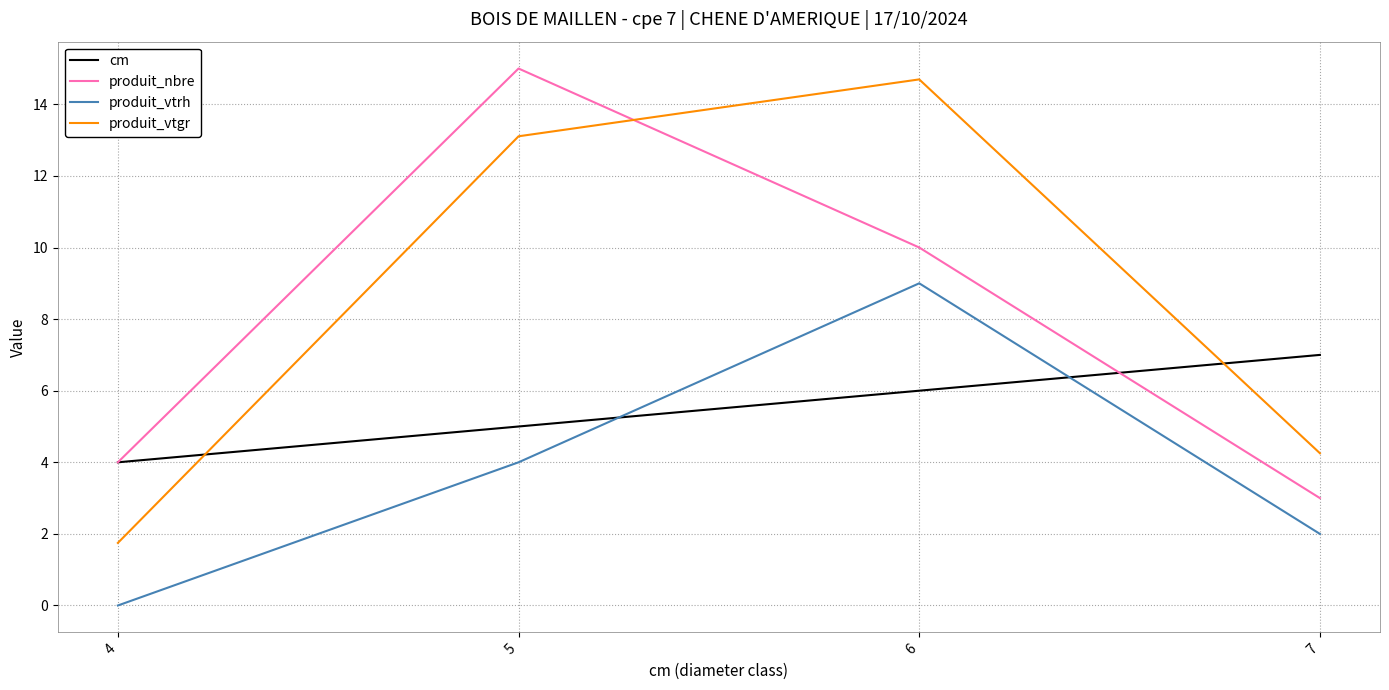

Reading left to right, transcribe all the data shown in this chart.

cm: 4.0	5.0	6.0	7.0
produit_nbre: 4.0	15.0	10.0	3.0
produit_vtrh: 0.0	4.0	9.0	2.0
produit_vtgr: 1.7	13.1	14.7	4.3